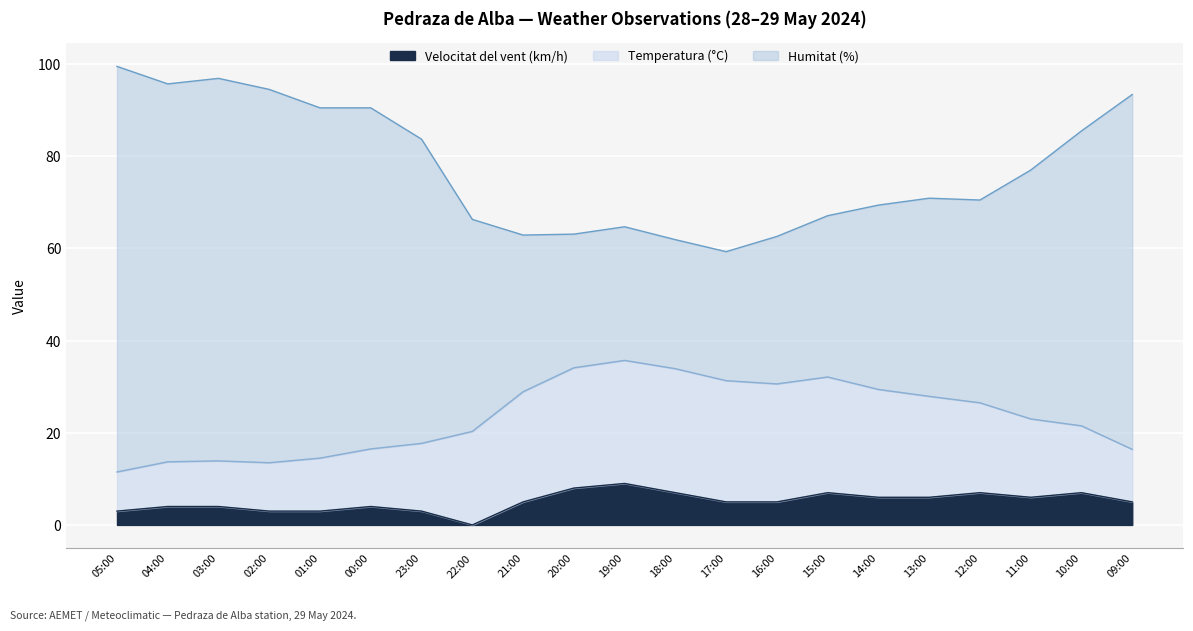

How many data points does each series have?

21